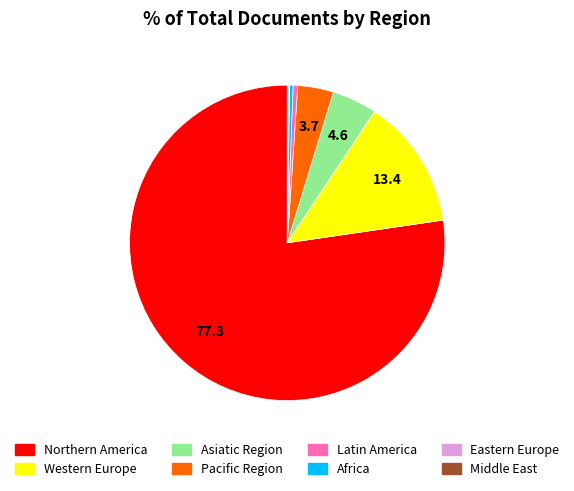

Approximately how many times larger is the value at Pacific Region compared to Asiatic Region?

0.8